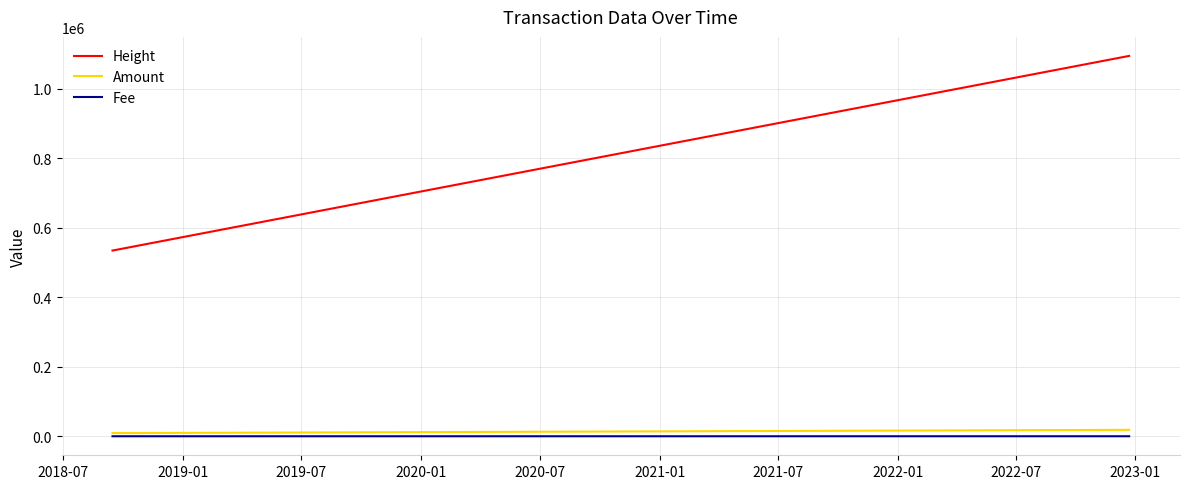

Which series has the largest total across all categories?

Height